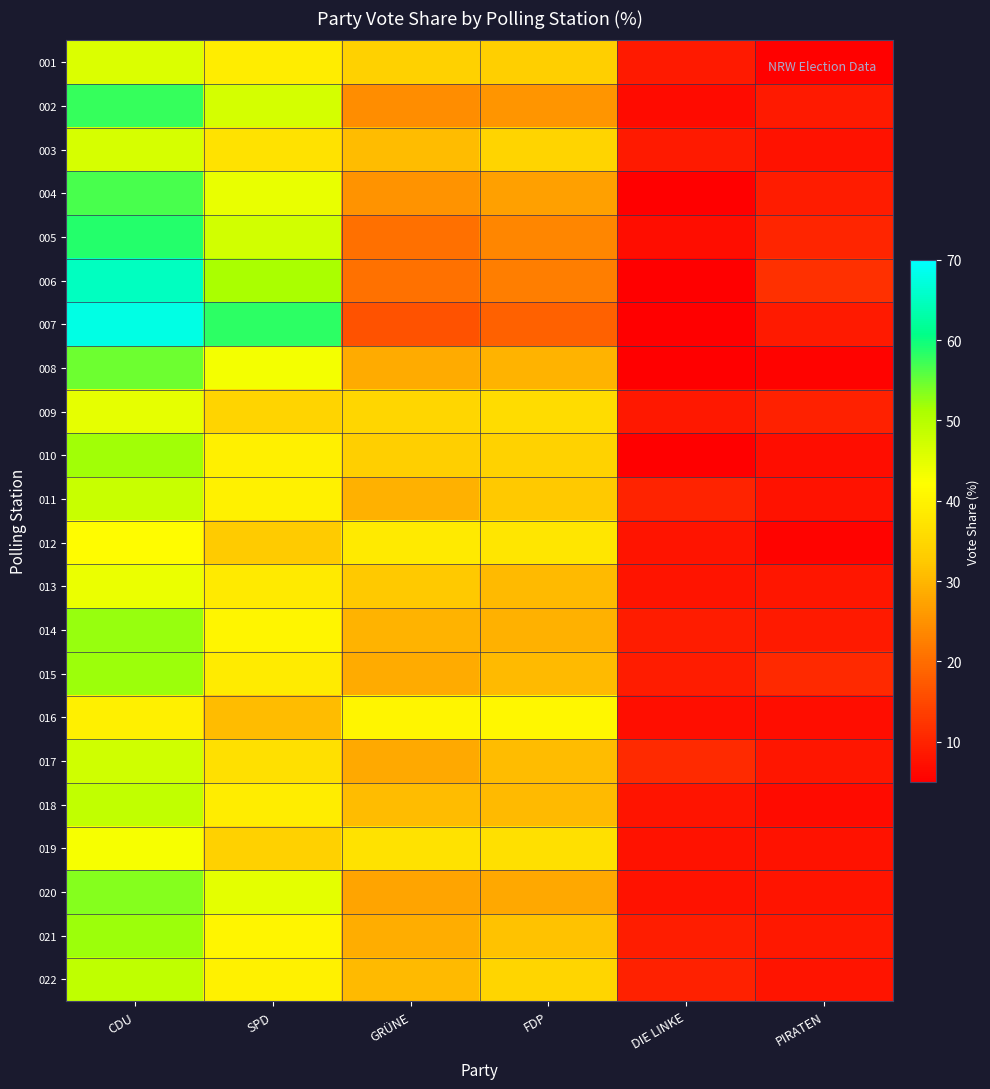

Reading left to right, list all the values displayed in this chart.

001: CDU=46.0	SPD=38.8	GRÜNE=33.8	FDP=33.6	DIE LINKE=8.7	PIRATEN=5.4
002: CDU=57.6	SPD=46.9	GRÜNE=24.4	FDP=25.5	DIE LINKE=6.6	PIRATEN=8.6
003: CDU=46.5	SPD=36.8	GRÜNE=30.9	FDP=34.3	DIE LINKE=8.6	PIRATEN=7.6
004: CDU=56.7	SPD=44.4	GRÜNE=25.1	FDP=27.0	DIE LINKE=5.2	PIRATEN=8.8
005: CDU=58.7	SPD=47.1	GRÜNE=20.5	FDP=23.5	DIE LINKE=6.9	PIRATEN=10.2
006: CDU=65.2	SPD=51.3	GRÜNE=20.6	FDP=22.4	DIE LINKE=4.8	PIRATEN=11.6
007: CDU=68.0	SPD=58.1	GRÜNE=16.2	FDP=18.3	DIE LINKE=4.6	PIRATEN=8.7
008: CDU=54.6	SPD=43.3	GRÜNE=28.6	FDP=29.6	DIE LINKE=5.1	PIRATEN=5.7
009: CDU=44.7	SPD=34.4	GRÜNE=34.9	FDP=35.7	DIE LINKE=8.6	PIRATEN=9.6
010: CDU=51.9	SPD=39.5	GRÜNE=33.6	FDP=34.1	DIE LINKE=4.0	PIRATEN=6.8
011: CDU=48.1	SPD=39.6	GRÜNE=29.2	FDP=32.5	DIE LINKE=10.1	PIRATEN=7.5
012: CDU=41.6	SPD=32.9	GRÜNE=38.5	FDP=37.6	DIE LINKE=8.0	PIRATEN=5.5
013: CDU=44.3	SPD=38.3	GRÜNE=32.5	FDP=30.6	DIE LINKE=7.9	PIRATEN=8.3
014: CDU=52.3	SPD=40.4	GRÜNE=29.5	FDP=29.2	DIE LINKE=9.0	PIRATEN=8.8
015: CDU=52.1	SPD=38.5	GRÜNE=28.4	FDP=30.4	DIE LINKE=8.9	PIRATEN=10.6
016: CDU=39.4	SPD=30.8	GRÜNE=40.5	FDP=40.7	DIE LINKE=7.1	PIRATEN=6.9
017: CDU=47.2	SPD=36.7	GRÜNE=28.3	FDP=30.6	DIE LINKE=10.9	PIRATEN=8.3
018: CDU=48.9	SPD=38.8	GRÜNE=30.7	FDP=30.6	DIE LINKE=8.0	PIRATEN=6.7
019: CDU=43.0	SPD=33.8	GRÜNE=37.0	FDP=36.6	DIE LINKE=7.7	PIRATEN=7.7
020: CDU=53.4	SPD=45.0	GRÜNE=27.5	FDP=28.0	DIE LINKE=7.7	PIRATEN=7.8
021: CDU=52.1	SPD=40.5	GRÜNE=28.8	FDP=31.5	DIE LINKE=9.3	PIRATEN=8.5
022: CDU=49.1	SPD=39.5	GRÜNE=30.6	FDP=34.6	DIE LINKE=9.8	PIRATEN=8.0